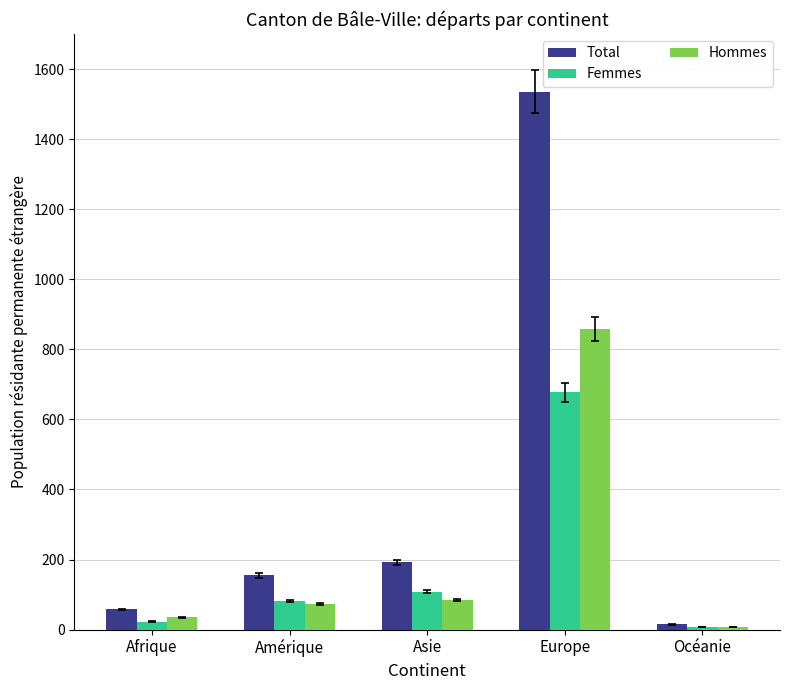

What is the smallest value displayed?

7